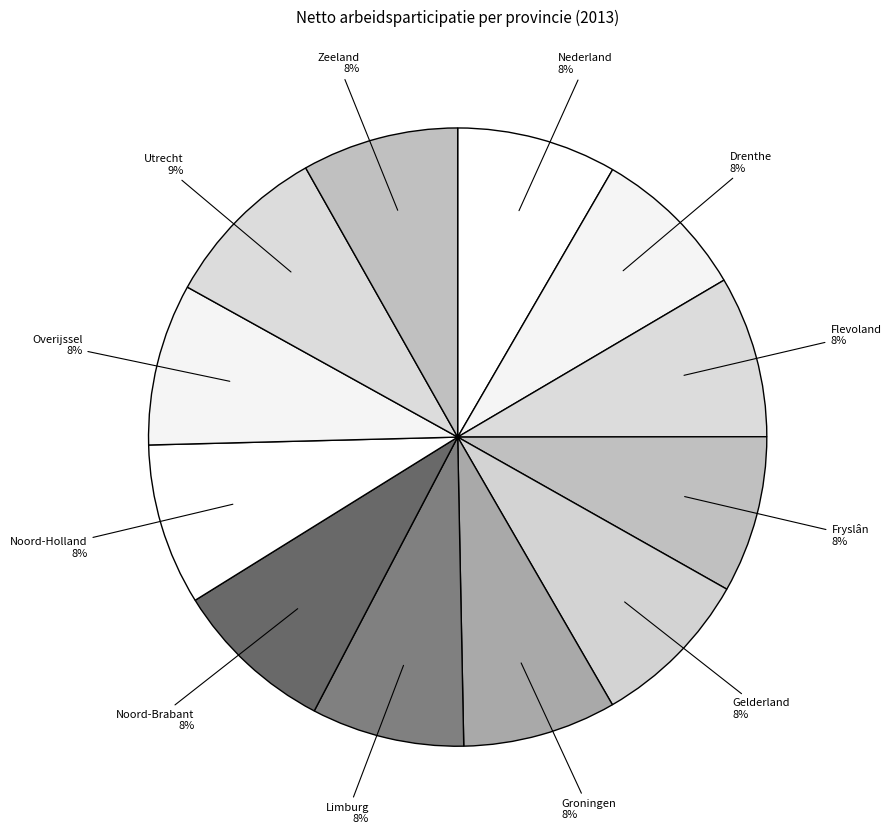

Do Noord-Brabant and Noord-Holland together represent more than half of the pie?

No